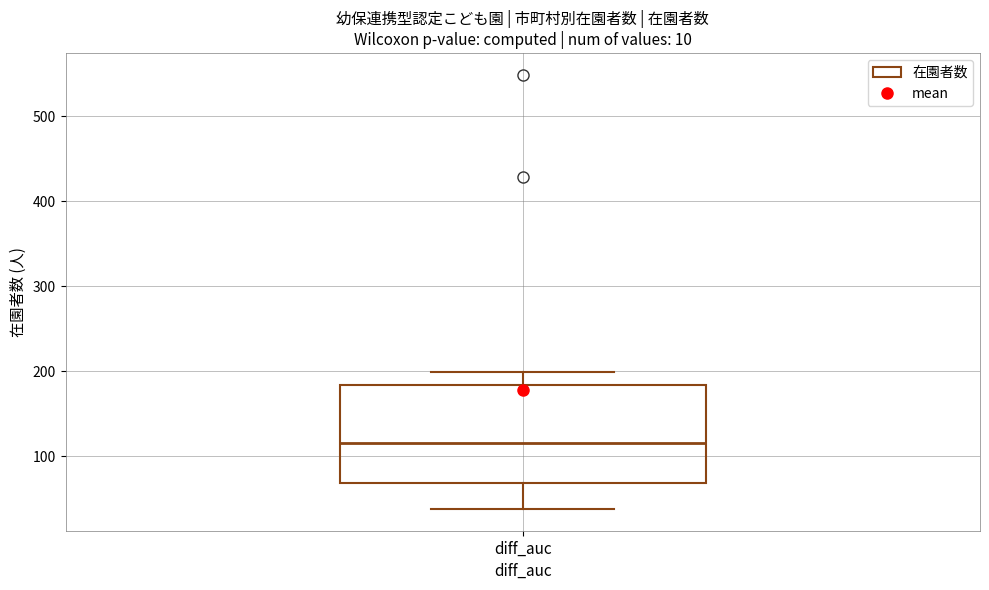

Read this box plot against the y-axis: the position of the median line, the range covered by the box, and the ends of both whiskers. The values are not printed on the chart, so give them approximately, as read against the axis.

median 120, box 70 to 180, whiskers 40 to 200